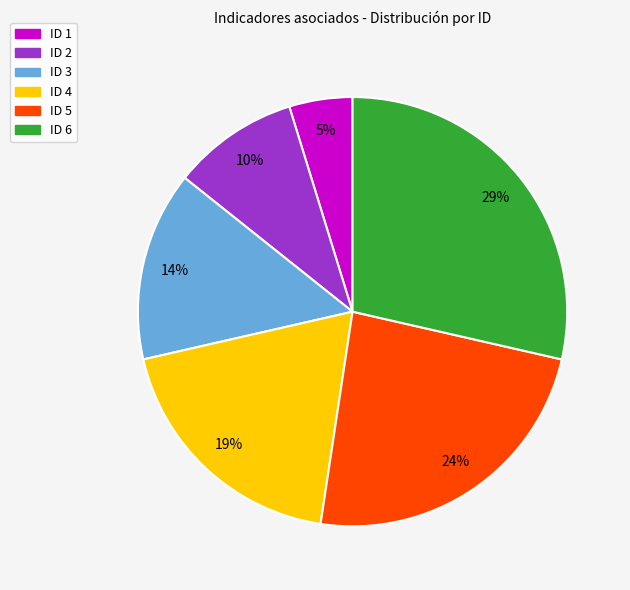

To the nearest percent, what portion does ID 1 represent?

5%